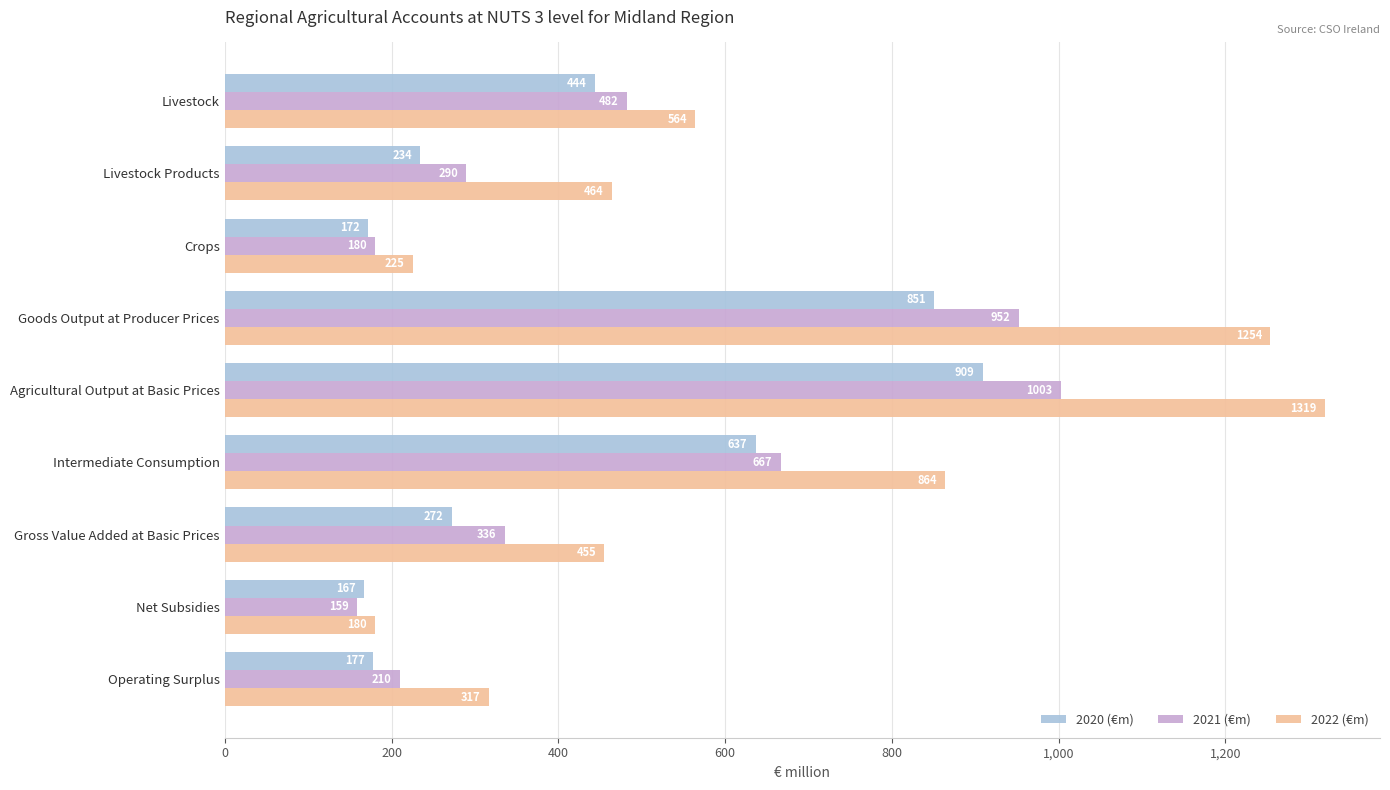

At which label does 2020 (€m) reach its peak?

Agricultural Output at Basic Prices